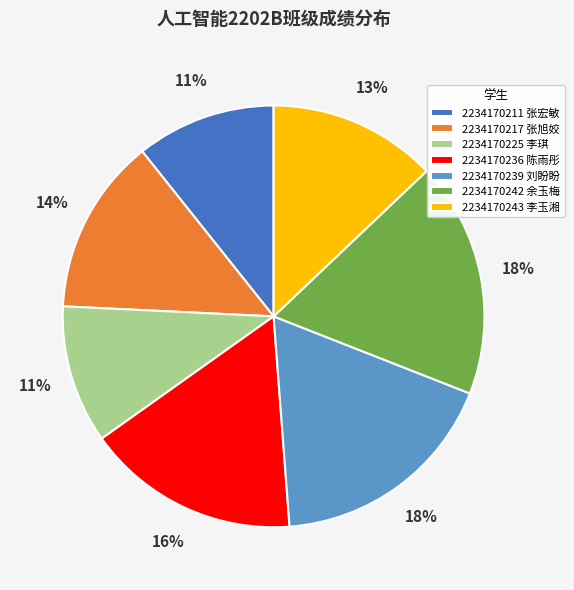

Does any single category account for the majority?

No